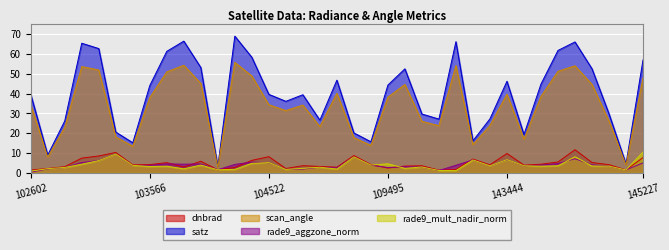

At which label does satz reach its peak?

104397